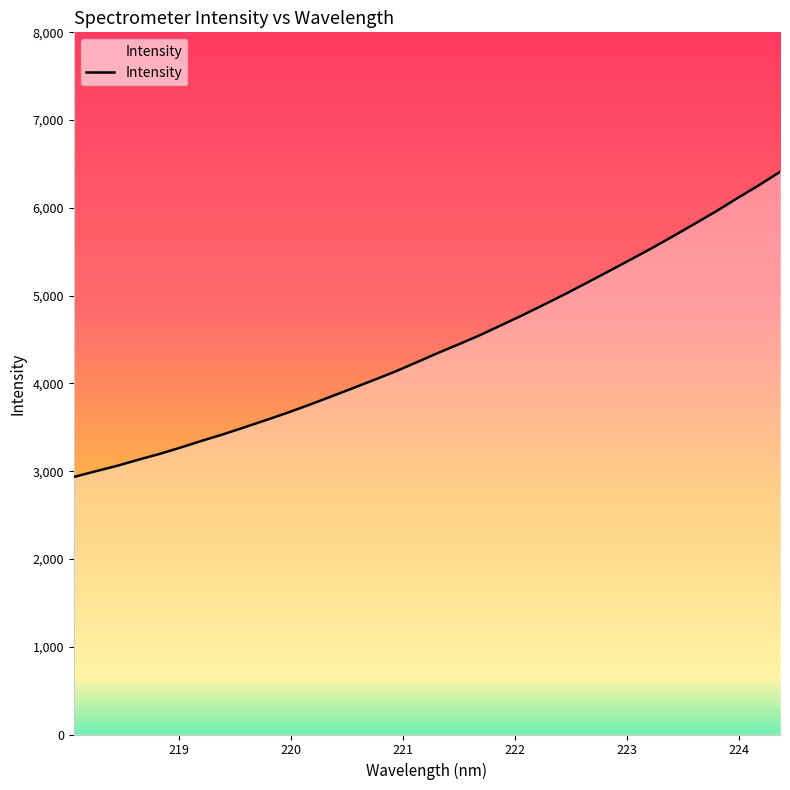

What is the greatest value displayed?

6409.9